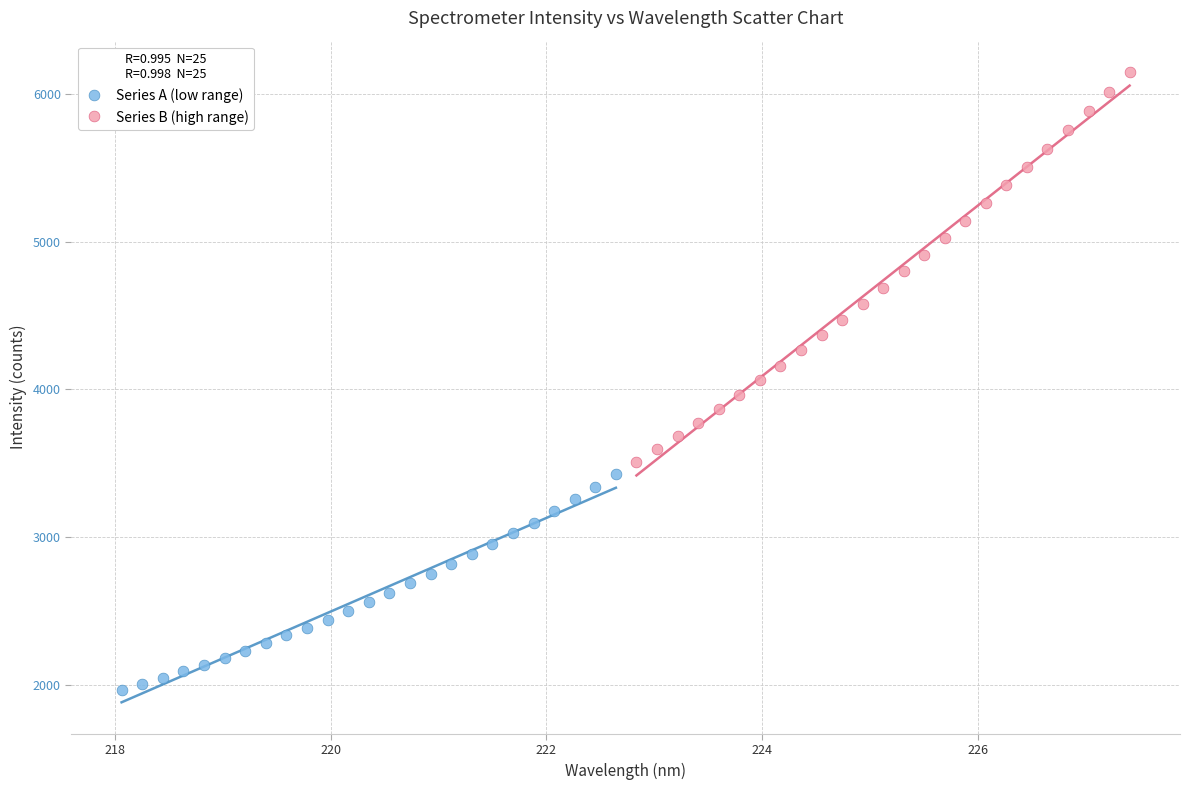

What are all the series names shown in the legend?

Series A (low range), Series B (high range)